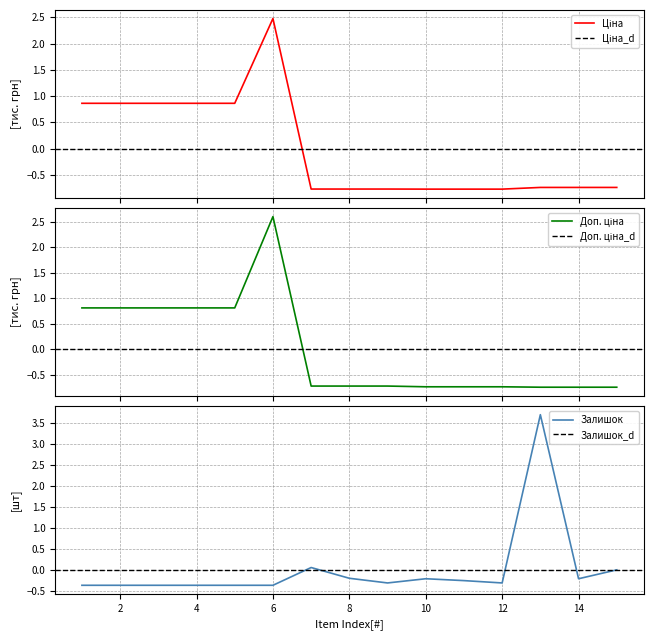

True or false: Доп. ціна has more than 1 interior local peaks.

False